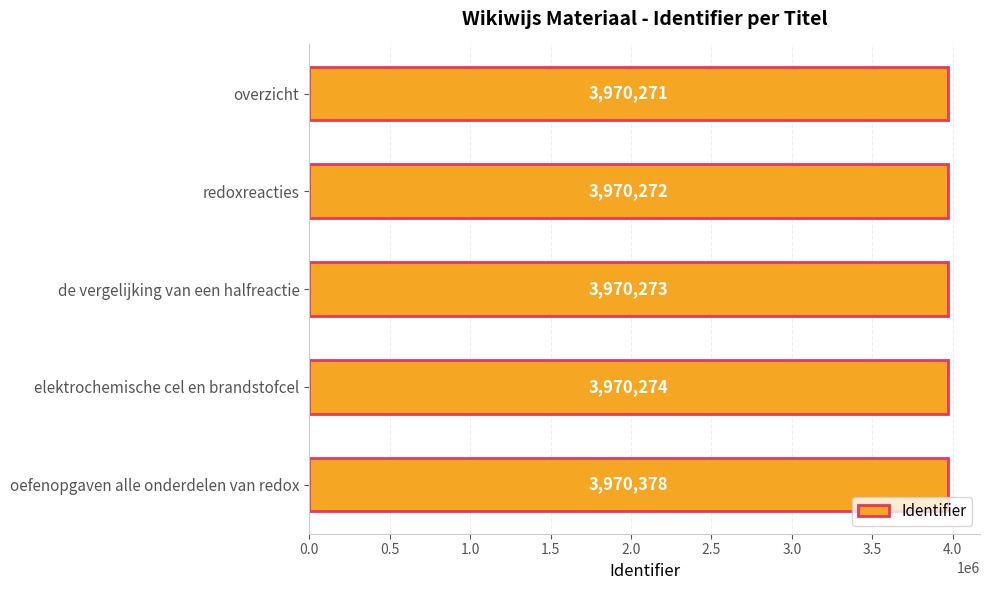

What is the label of the 4th bar from the top?

elektrochemische cel en brandstofcel